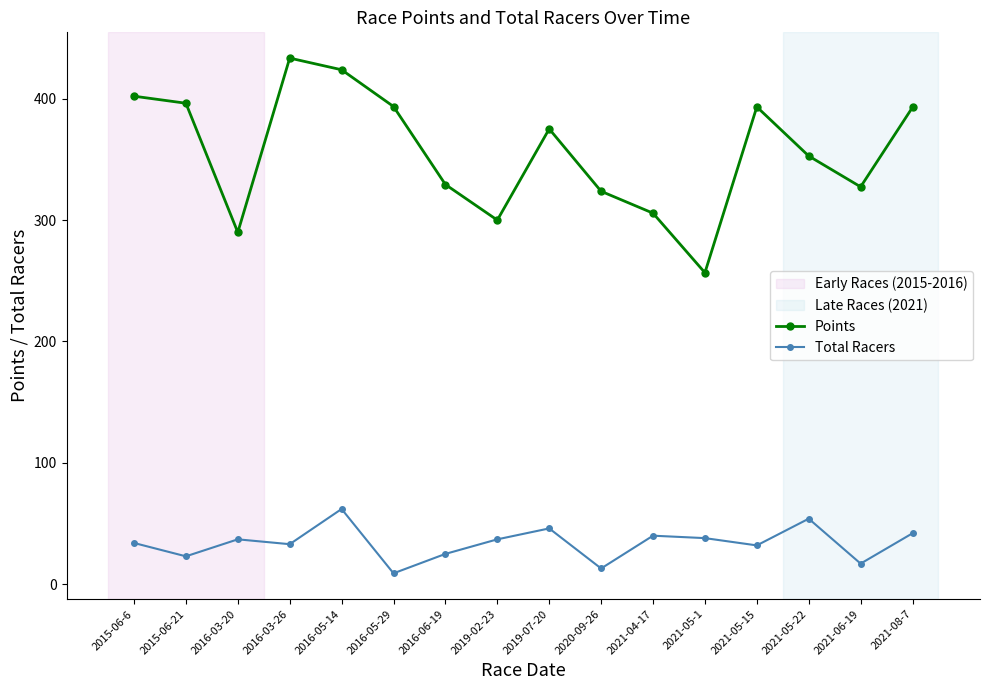

What is the spread (max minus min) of values at 2016-05-14?

361.9